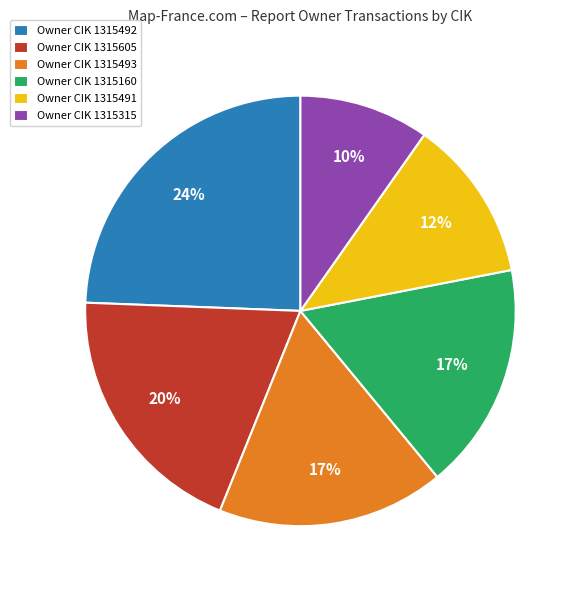

Which slice is the largest?

Owner CIK 1315492